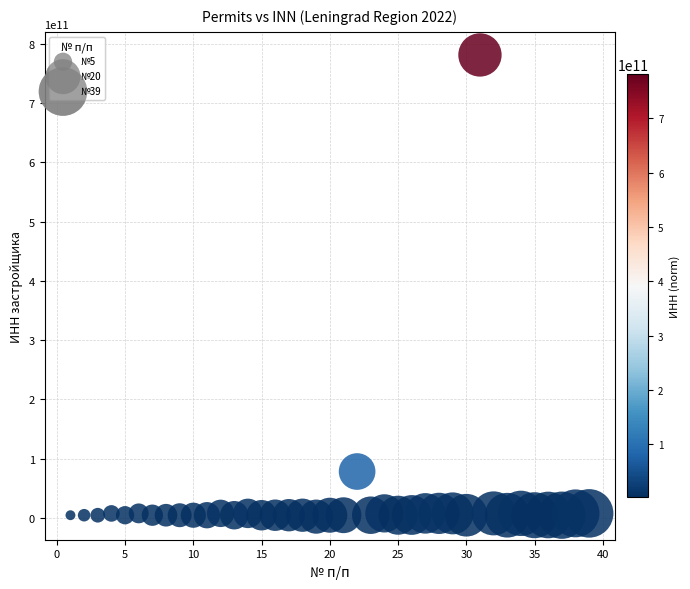

What is the range of Y values (max minus min)?

778823884060